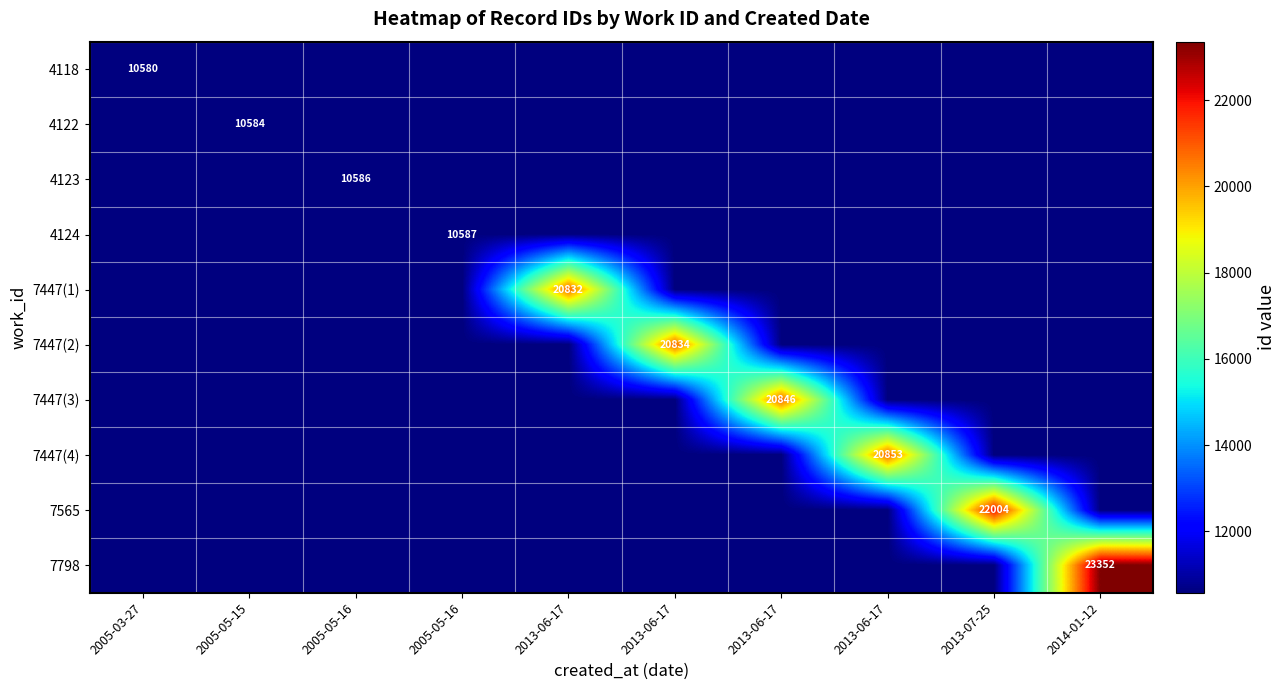

Which label corresponds to the smallest value in the chart?

2005-03-27